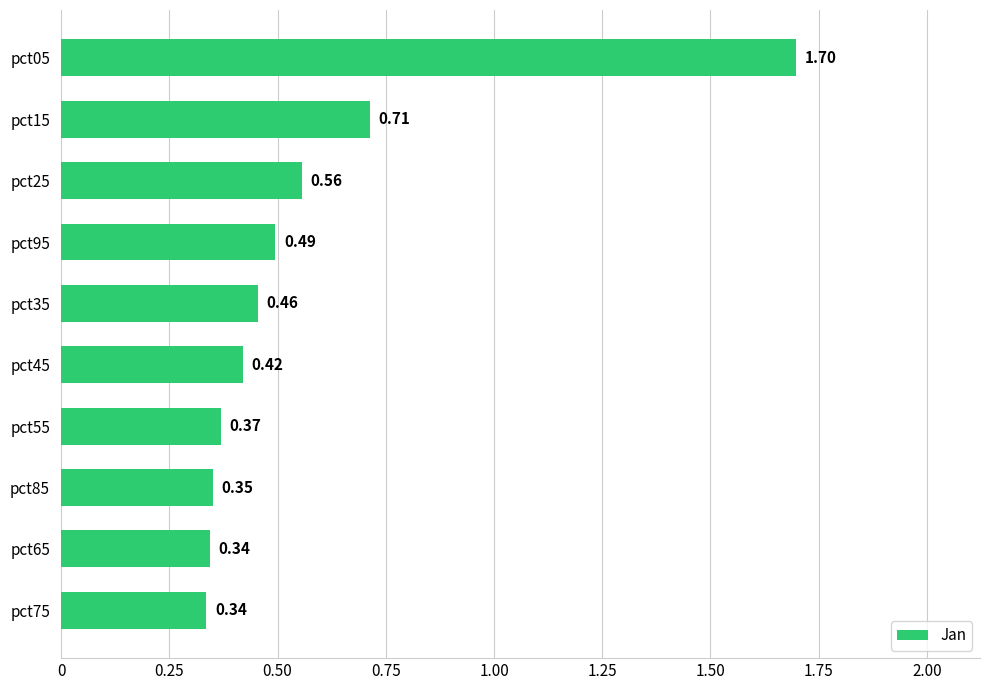

What is the difference between the maximum and minimum values?

1.4